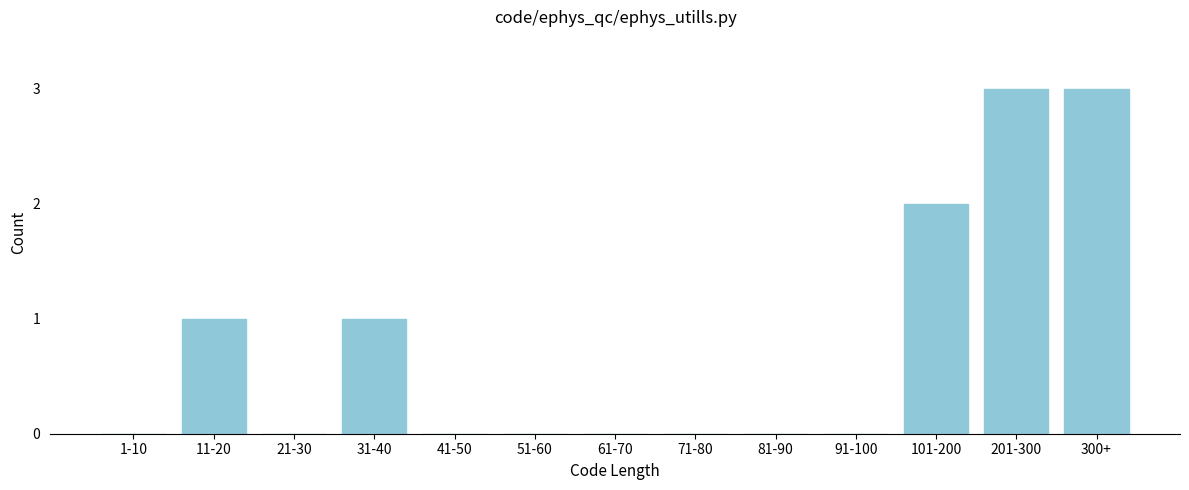

Reading left to right, list all the values displayed in this chart.

1-10=0	11-20=1	21-30=0	31-40=1	41-50=0	51-60=0	61-70=0	71-80=0	81-90=0	91-100=0	101-200=2	201-300=3	300+=3